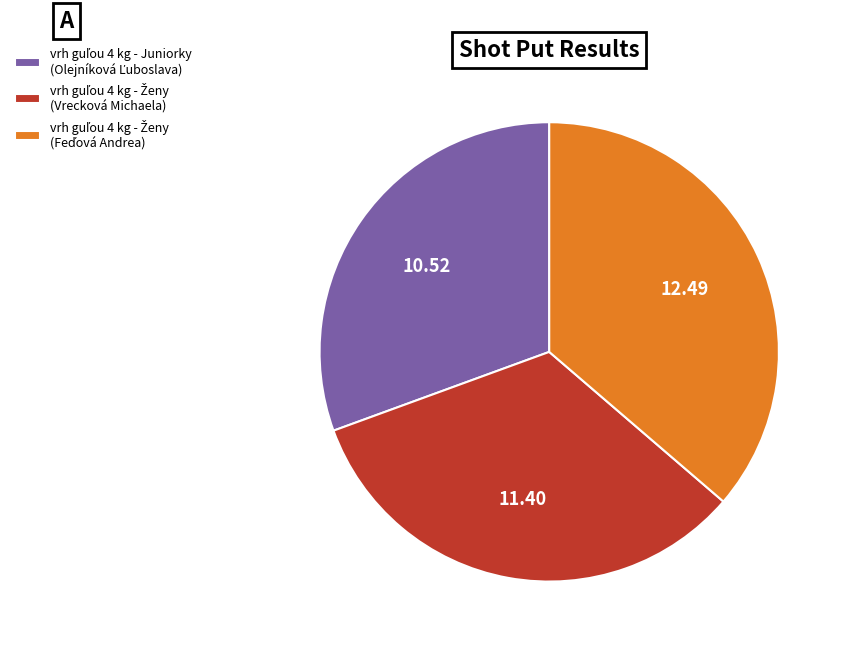

Count the number of slices in the pie.

3